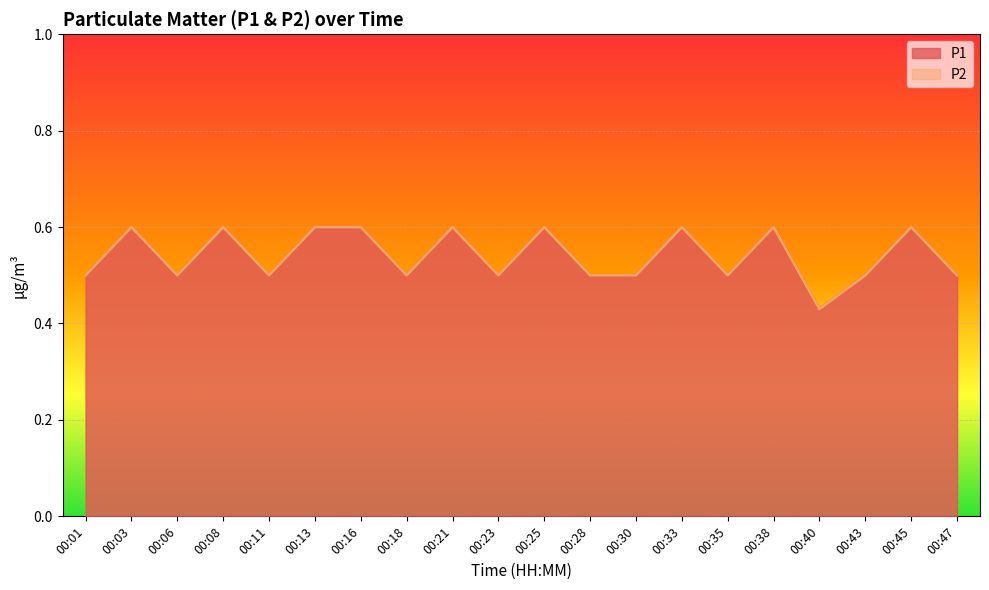

Which series has the largest range (max minus min)?

P1